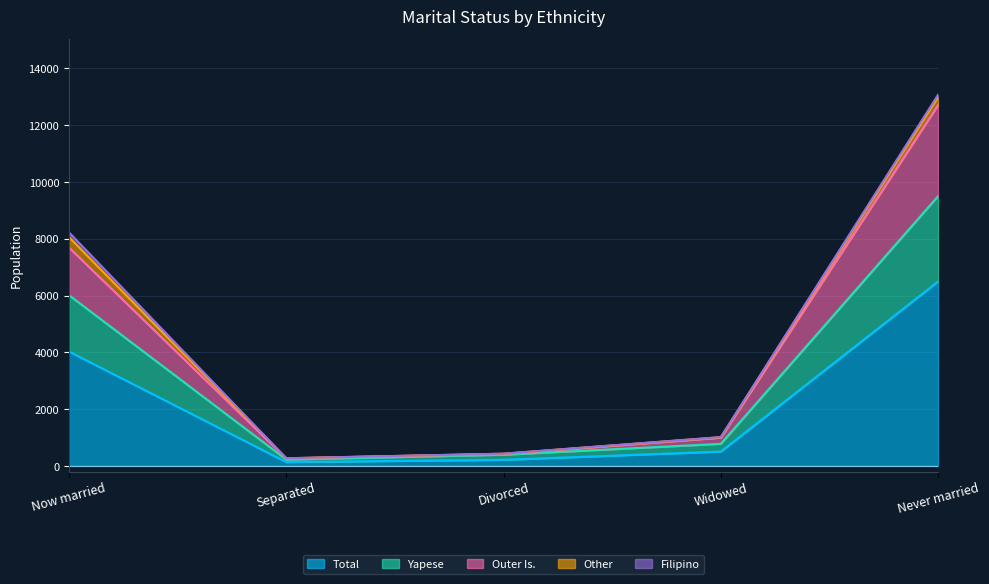

Which category has the highest value in the Total series?

Never married